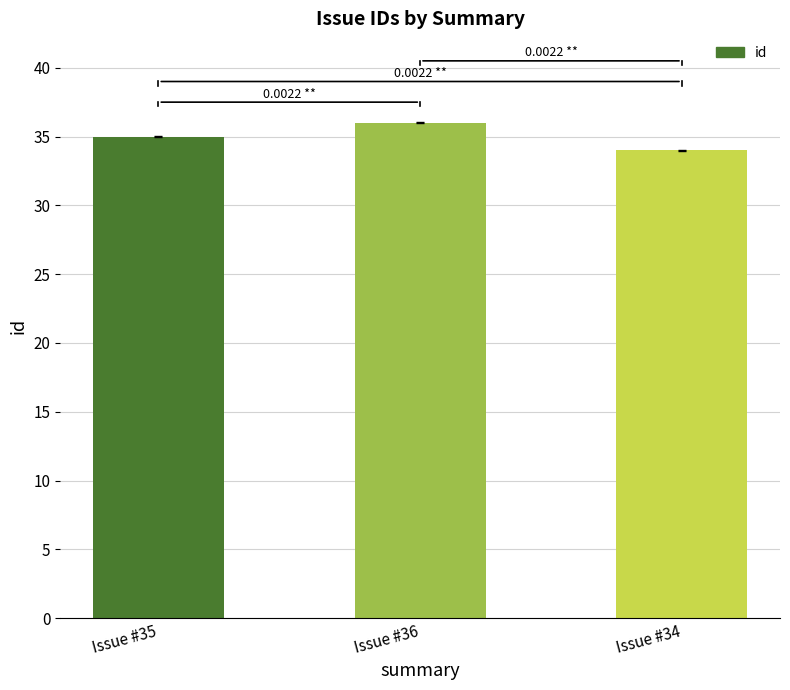

Which label corresponds to the smallest value in the chart?

Issue #34